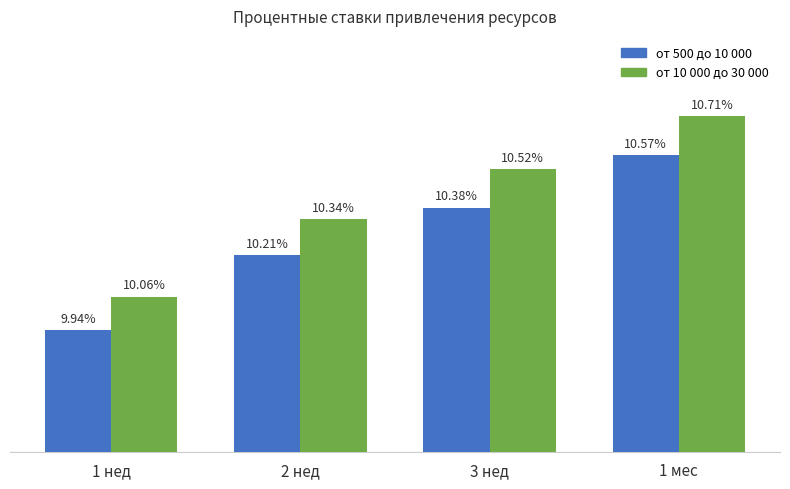

Which series has the widest spread of values?

от 10 000 до 30 000